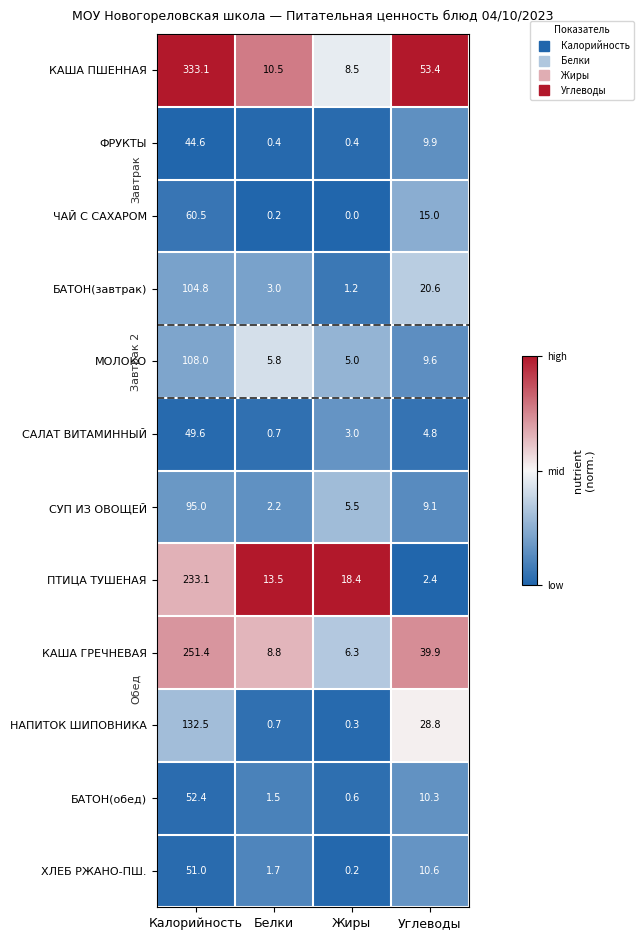

Which category has the highest value in the БАТОН(обед) series?

Калорийность